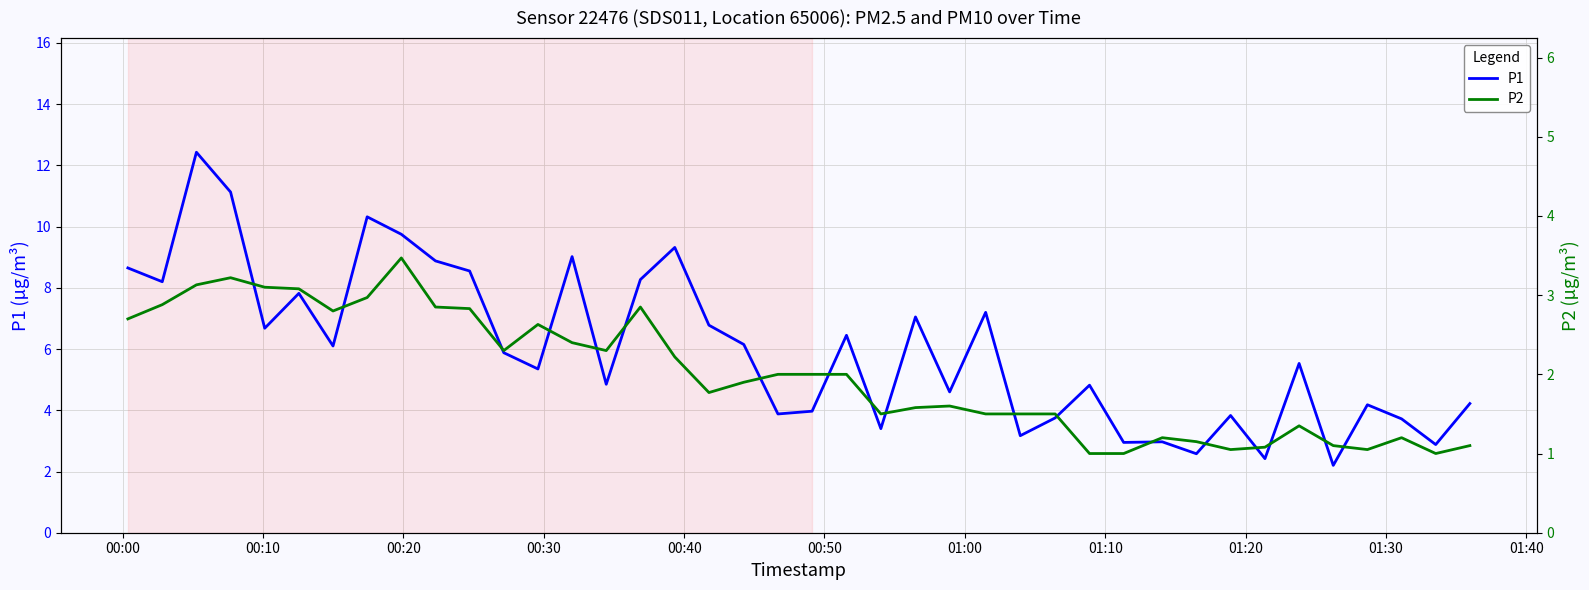

Is this an area chart (filled region under the line)?

No